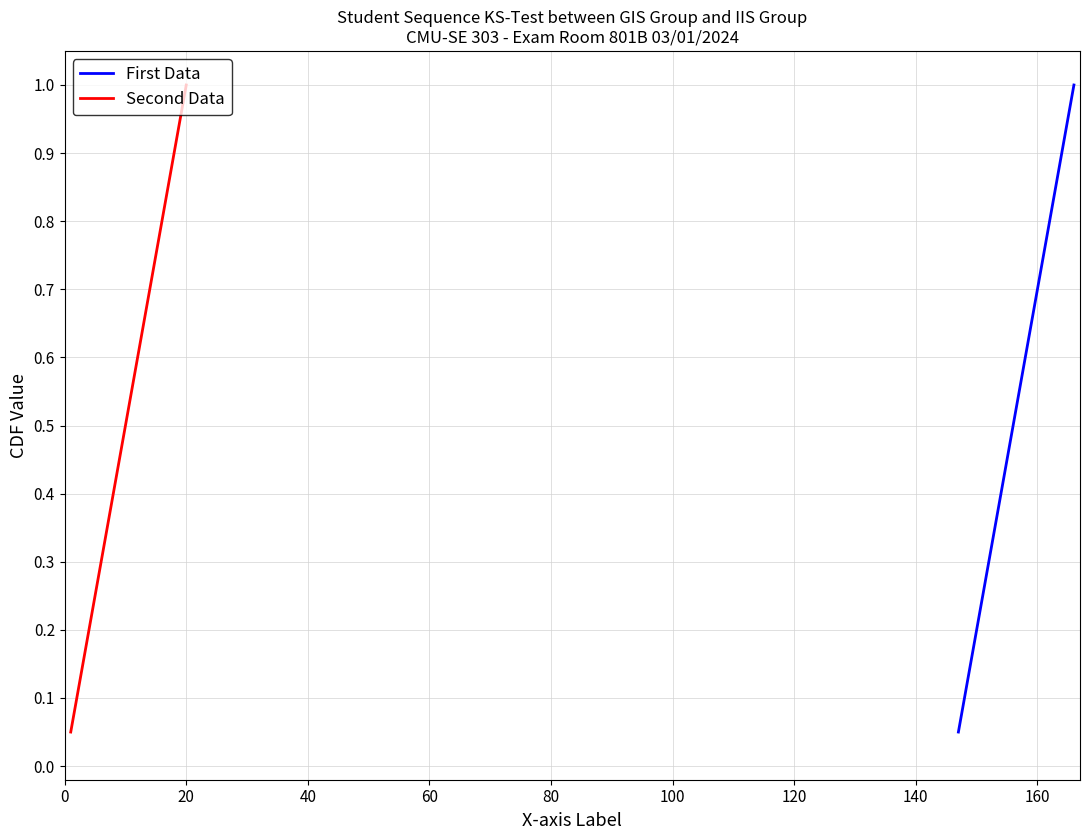

True or false: Second Data has a value of 1.0 at 12.

False